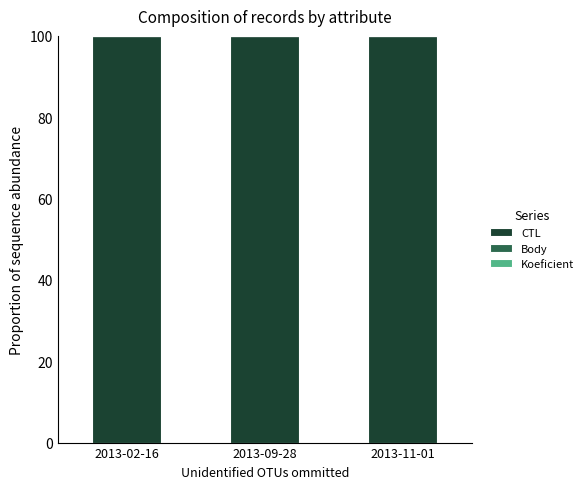

How many distinct data groups are displayed?

3